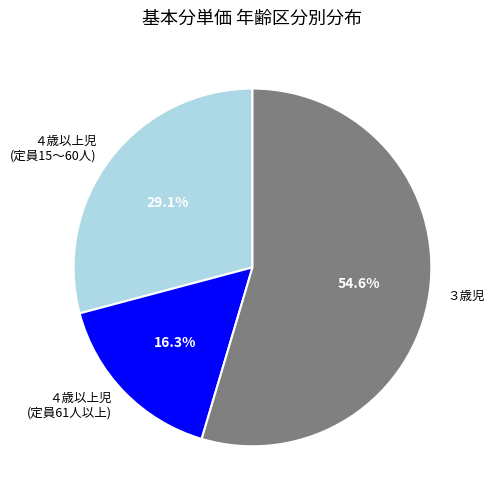

Does any single category account for the majority?

Yes